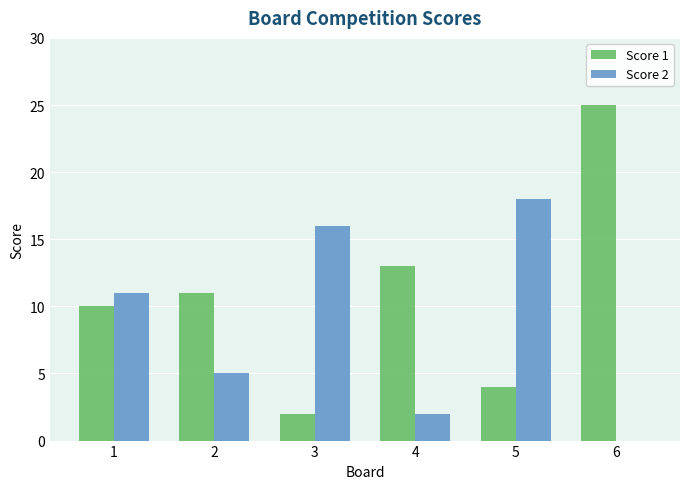

At which category is the sum across all series the highest?

6